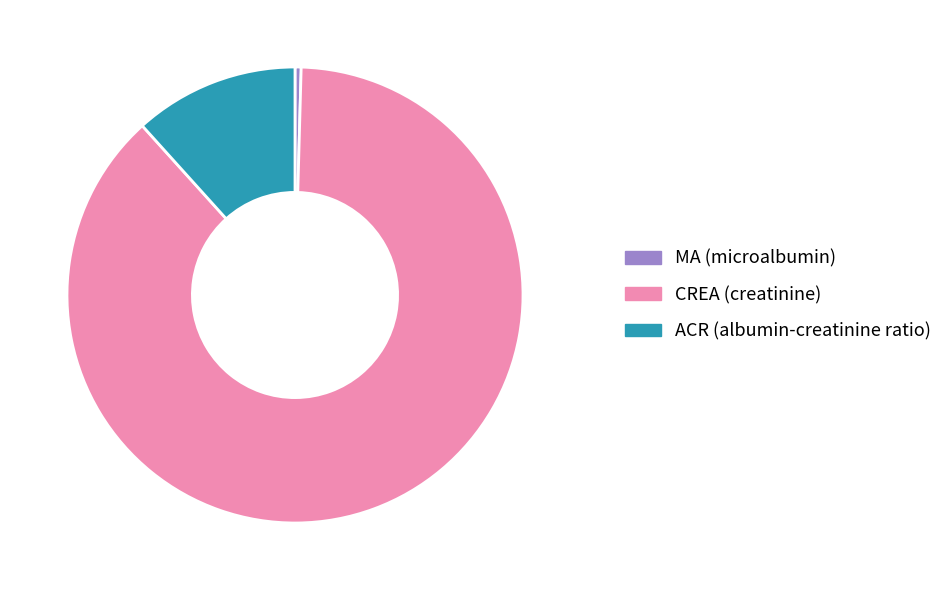

Which category has the biggest portion of the pie?

CREA (creatinine)